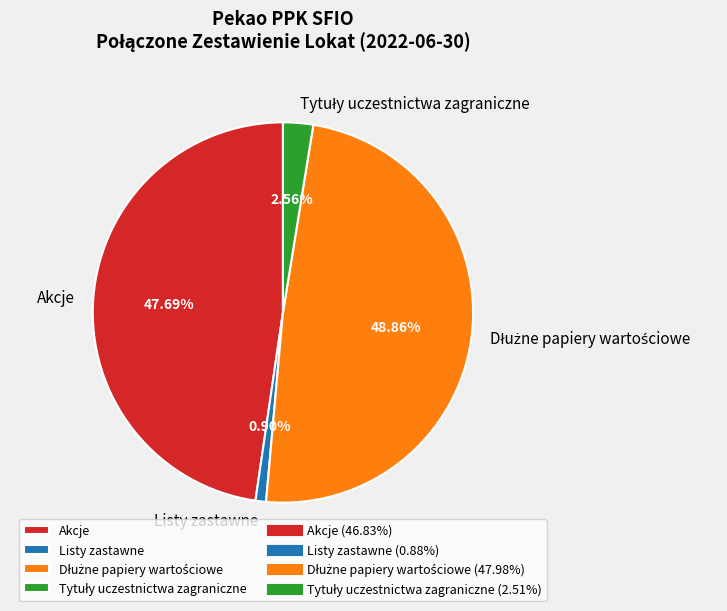

Combined, do Listy zastawne and Akcje account for over 50%?

No